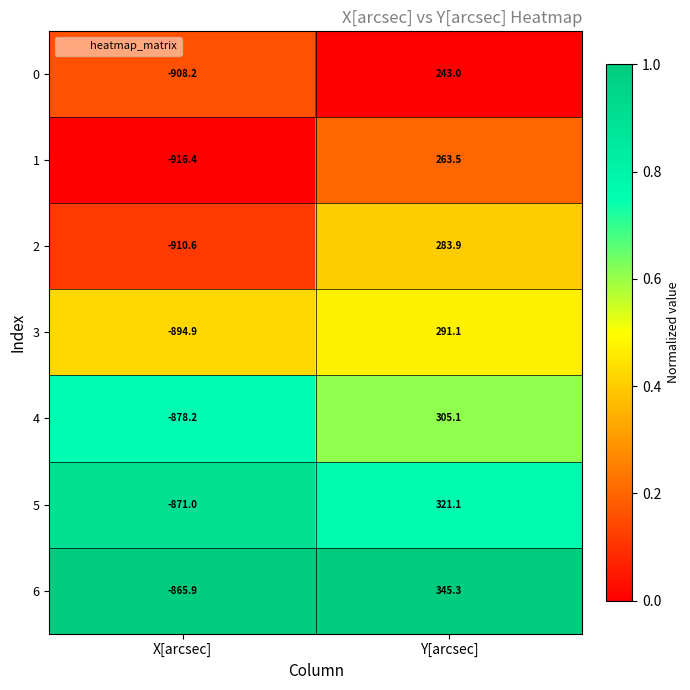

Which series changed the most between X[arcsec] and Y[arcsec]?

6